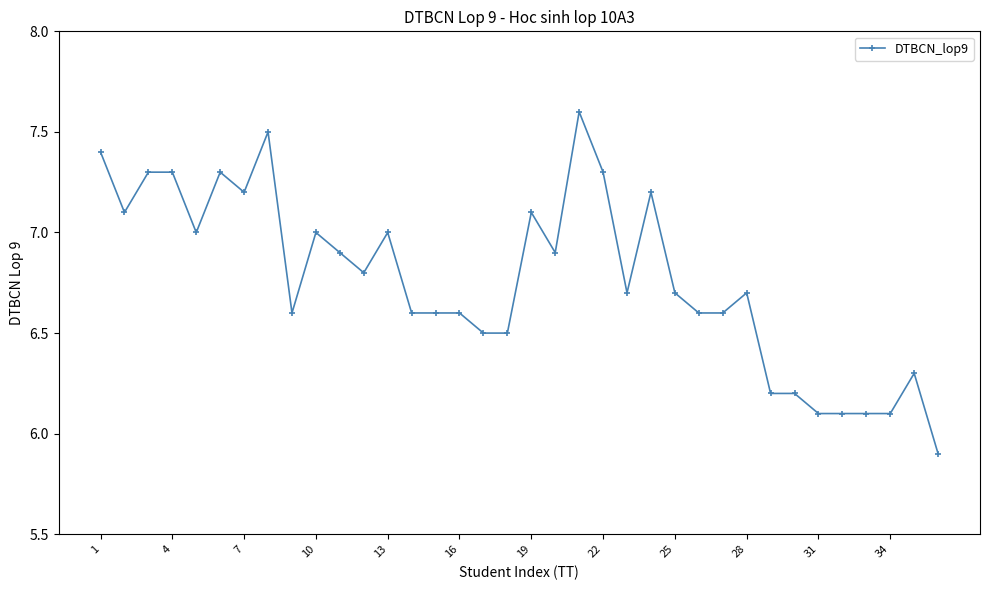

True or false: there are more than 0 points higher than both neighbors.

True